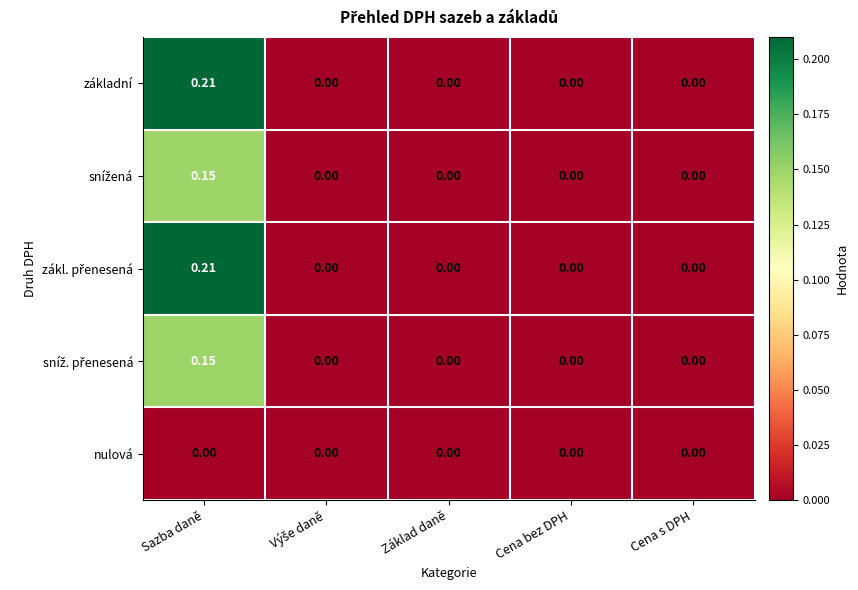

At which label does základní reach its peak?

Sazba daně